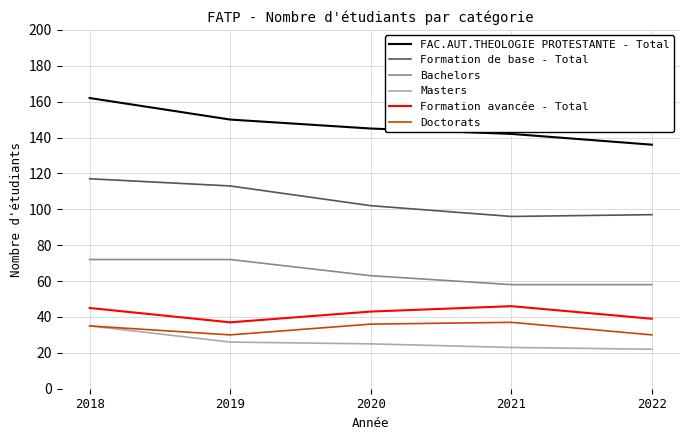

What is the average value of the Masters series?

26